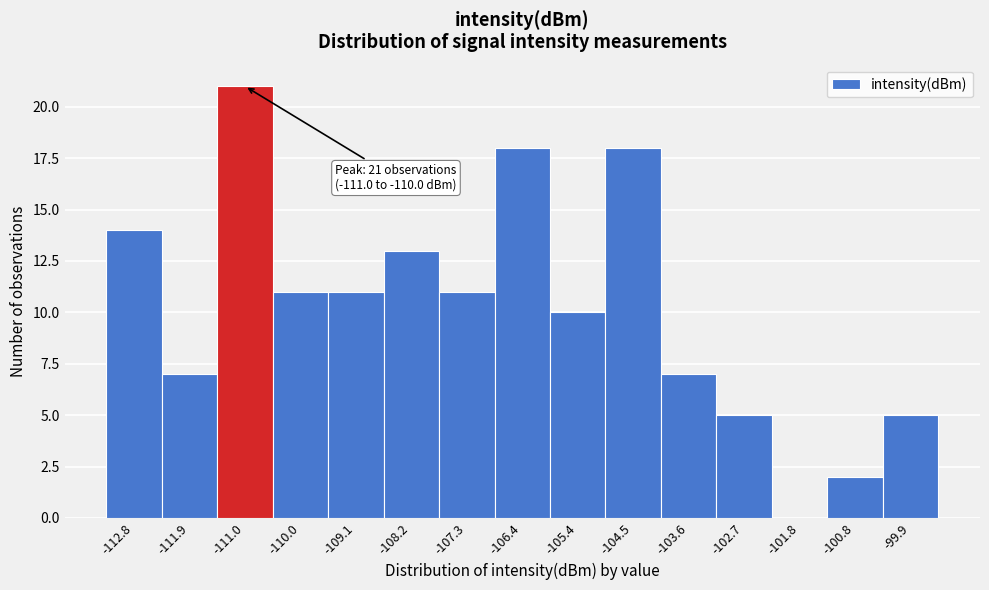

Reading left to right, transcribe all the data shown in this chart.

-112.8=14	-111.9=7	-111.0=21	-110.0=11	-109.1=11	-108.2=13	-107.3=11	-106.4=18	-105.4=10	-104.5=18	-103.6=7	-102.7=5	-101.8=0	-100.8=2	-99.9=5